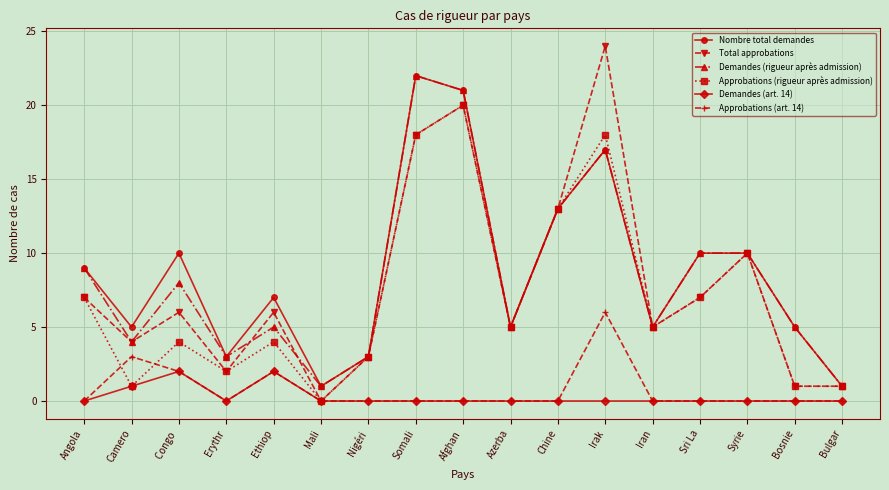

Reading right to left, transcribe all the data shown in this chart.

Nombre total demandes: 1	5	10	10	5	17	13	5	21	22	3	1	7	3	10	5	9
Total approbations: 1	1	10	7	5	24	13	5	20	18	3	0	6	2	6	4	7
Demandes (rigueur après admission): 1	5	10	10	5	17	13	5	21	22	3	1	5	3	8	4	9
Approbations (rigueur après admission): 1	1	10	7	5	18	13	5	20	18	3	0	4	2	4	1	7
Demandes (art. 14): 0	0	0	0	0	0	0	0	0	0	0	0	2	0	2	1	0
Approbations (art. 14): 0	0	0	0	0	6	0	0	0	0	0	0	2	0	2	3	0